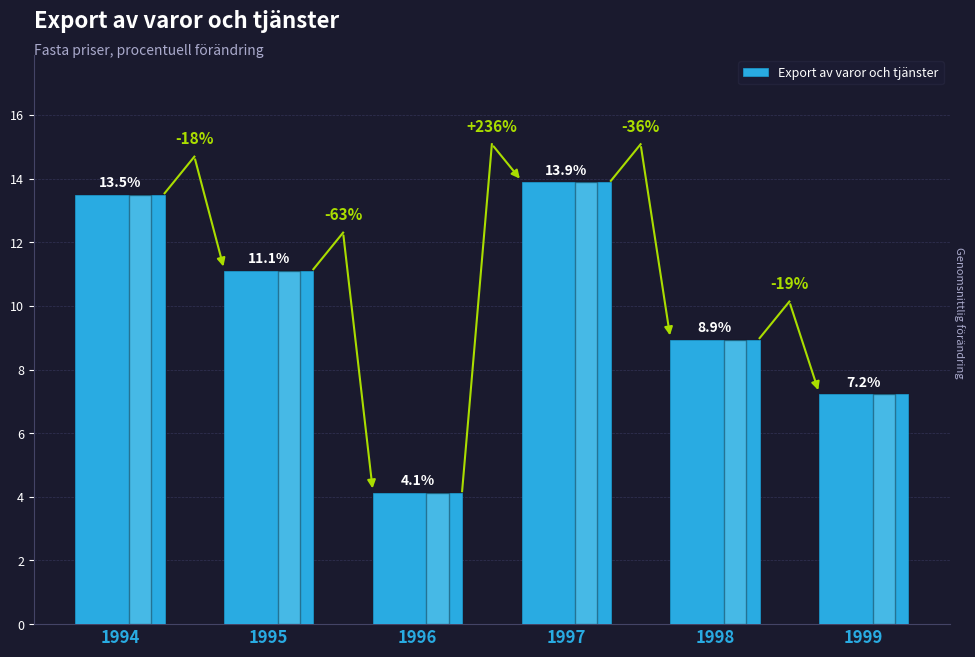

Is it true that the value at 1995 is 14.6?

False